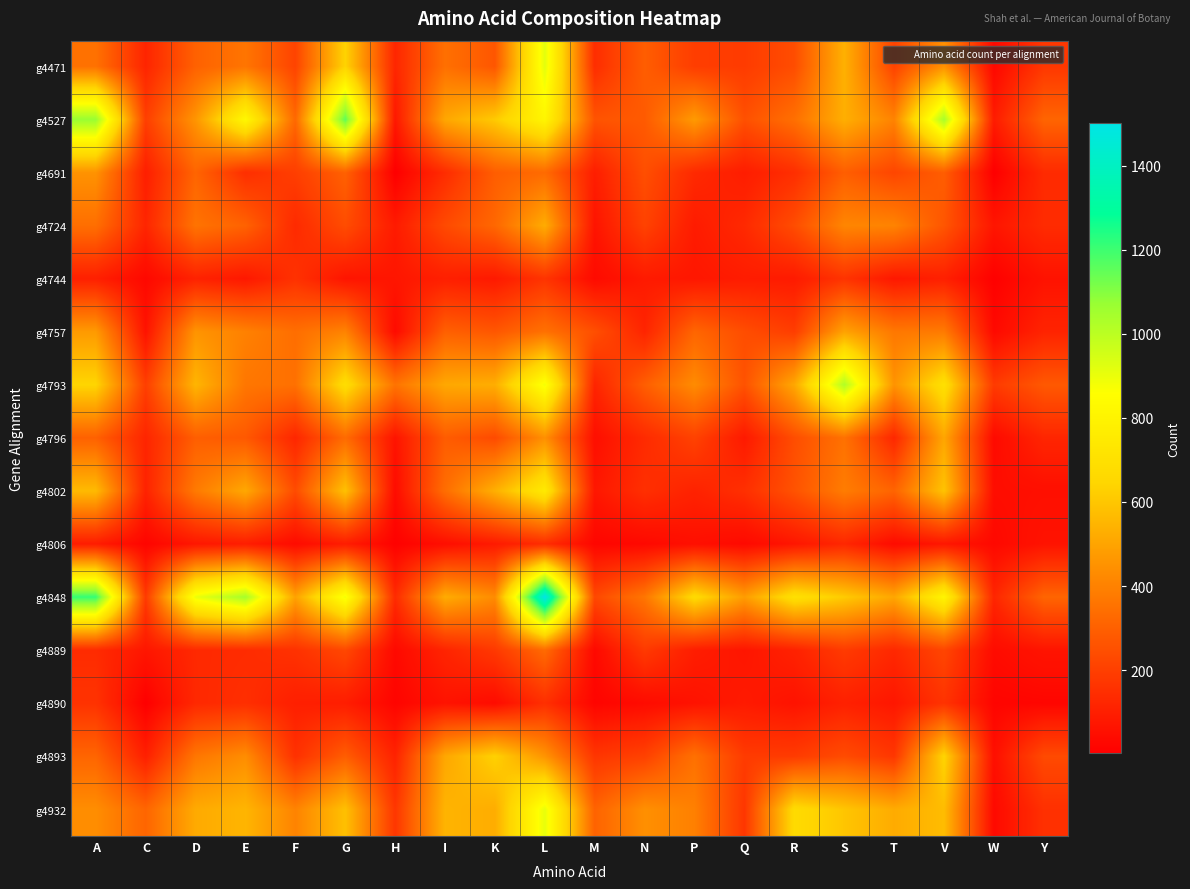

Which series has the largest total across all categories?

g4848